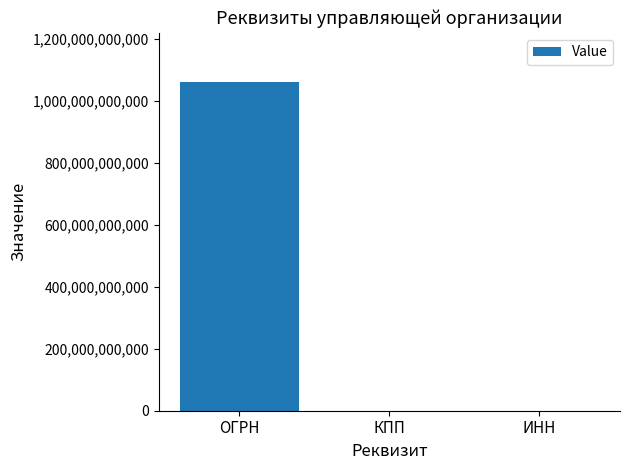

What is the average value?

353726386340